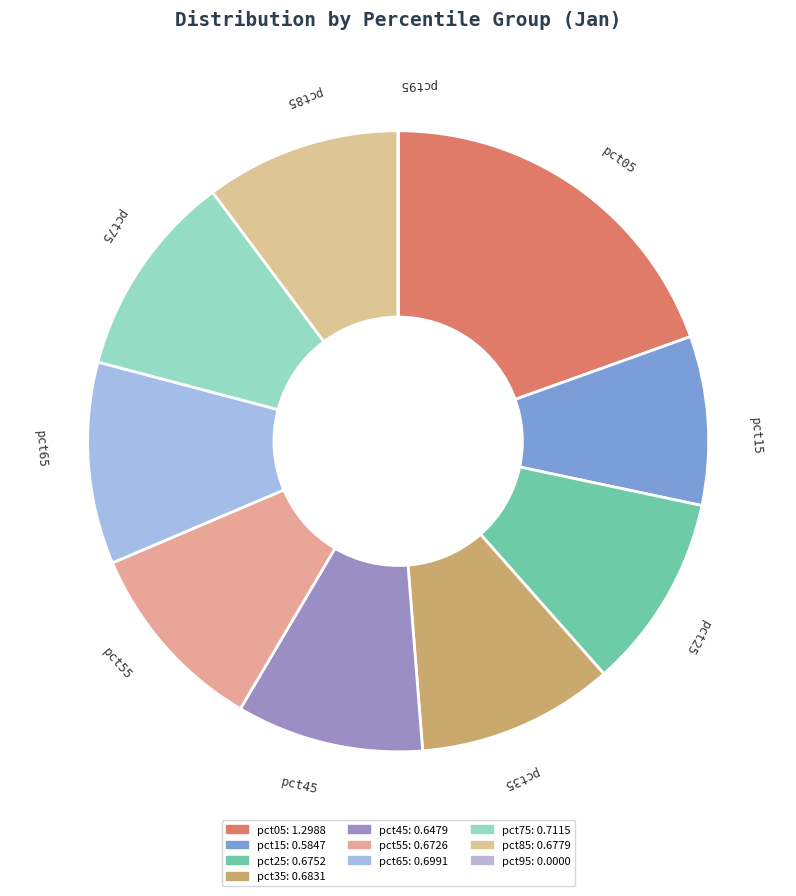

Is the sum of pct75 and pct05 greater than half?

No